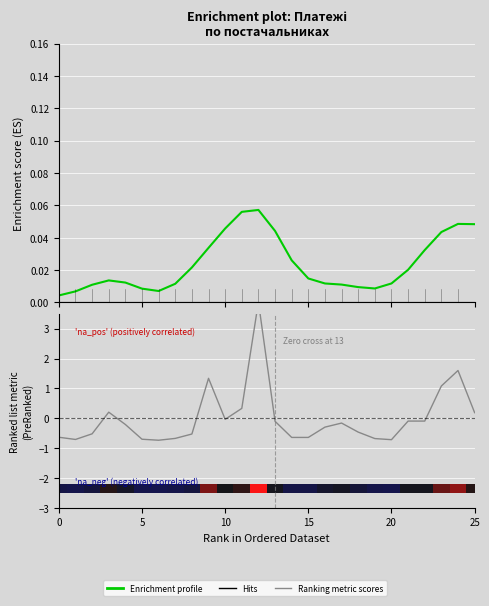

What is the difference between the Ranking metric scores values at 12 and 0?

4.5